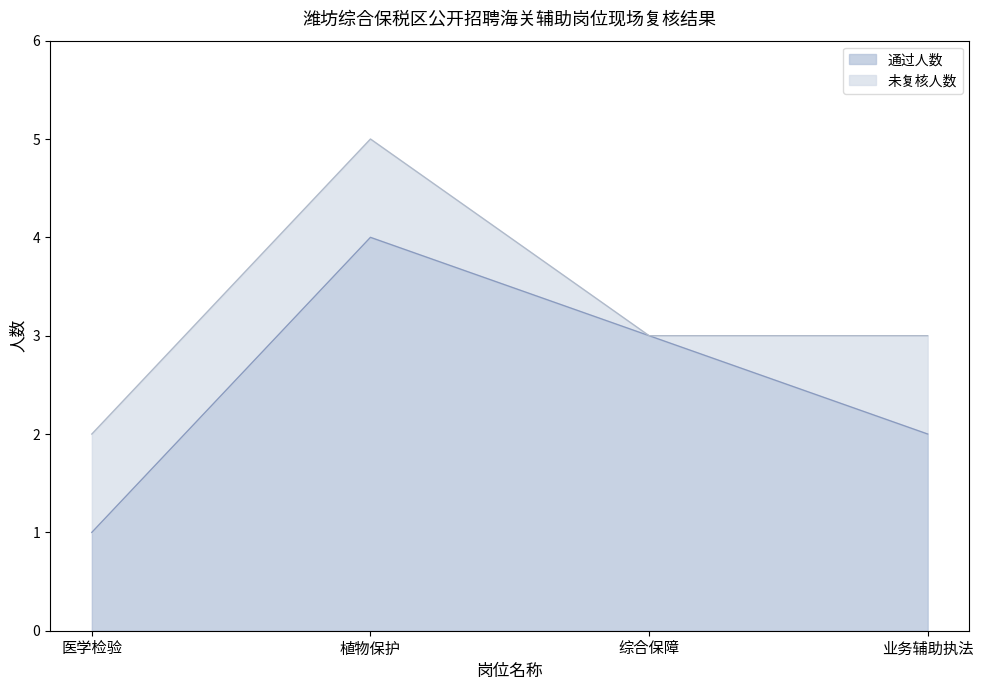

Where does the data first go above 3?

植物保护